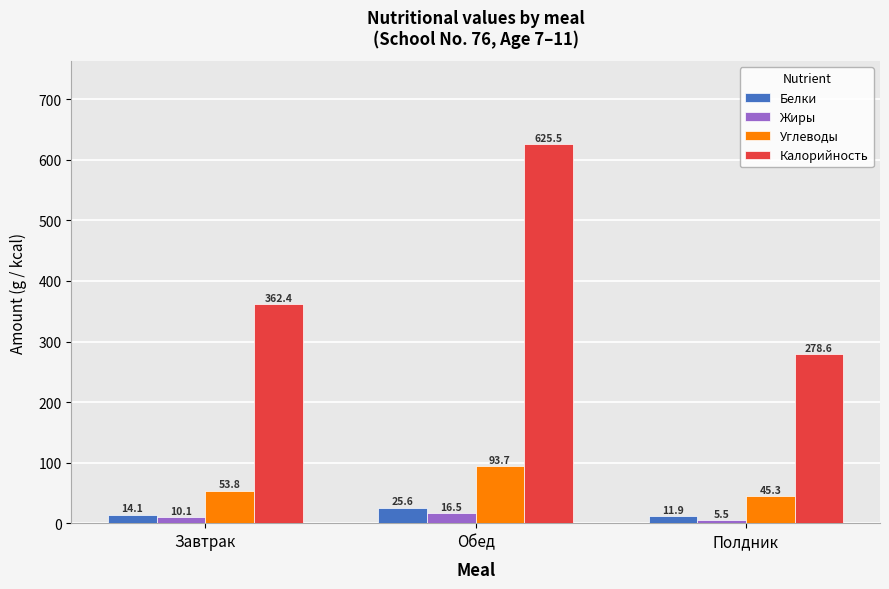

Which category has the lowest value in the Жиры series?

Полдник